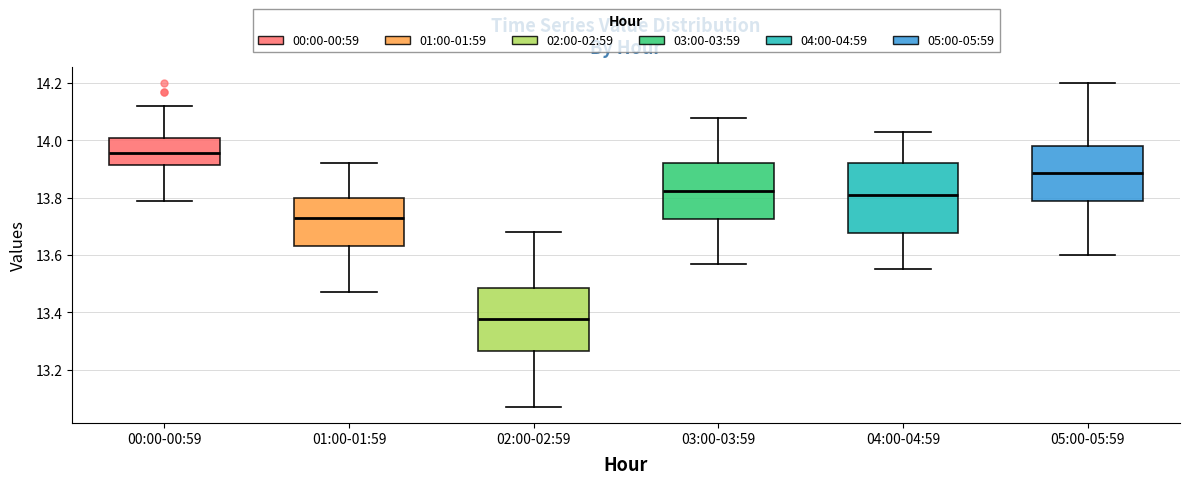

Reading left to right, transcribe this box plot: for each box, give where its median line is, the range the box spans, and where its two whiskers end, as read against the y-axis. The values are not printed on the chart, so give them approximately, as read against the axis.

00:00-00:59: median 13.96, box 13.92 to 14.00, whiskers 13.80 to 14.12
01:00-01:59: median 13.74, box 13.64 to 13.80, whiskers 13.48 to 13.92
02:00-02:59: median 13.38, box 13.26 to 13.48, whiskers 13.08 to 13.68
03:00-03:59: median 13.82, box 13.72 to 13.92, whiskers 13.58 to 14.08
04:00-04:59: median 13.82, box 13.68 to 13.92, whiskers 13.56 to 14.04
05:00-05:59: median 13.88, box 13.78 to 13.98, whiskers 13.60 to 14.20